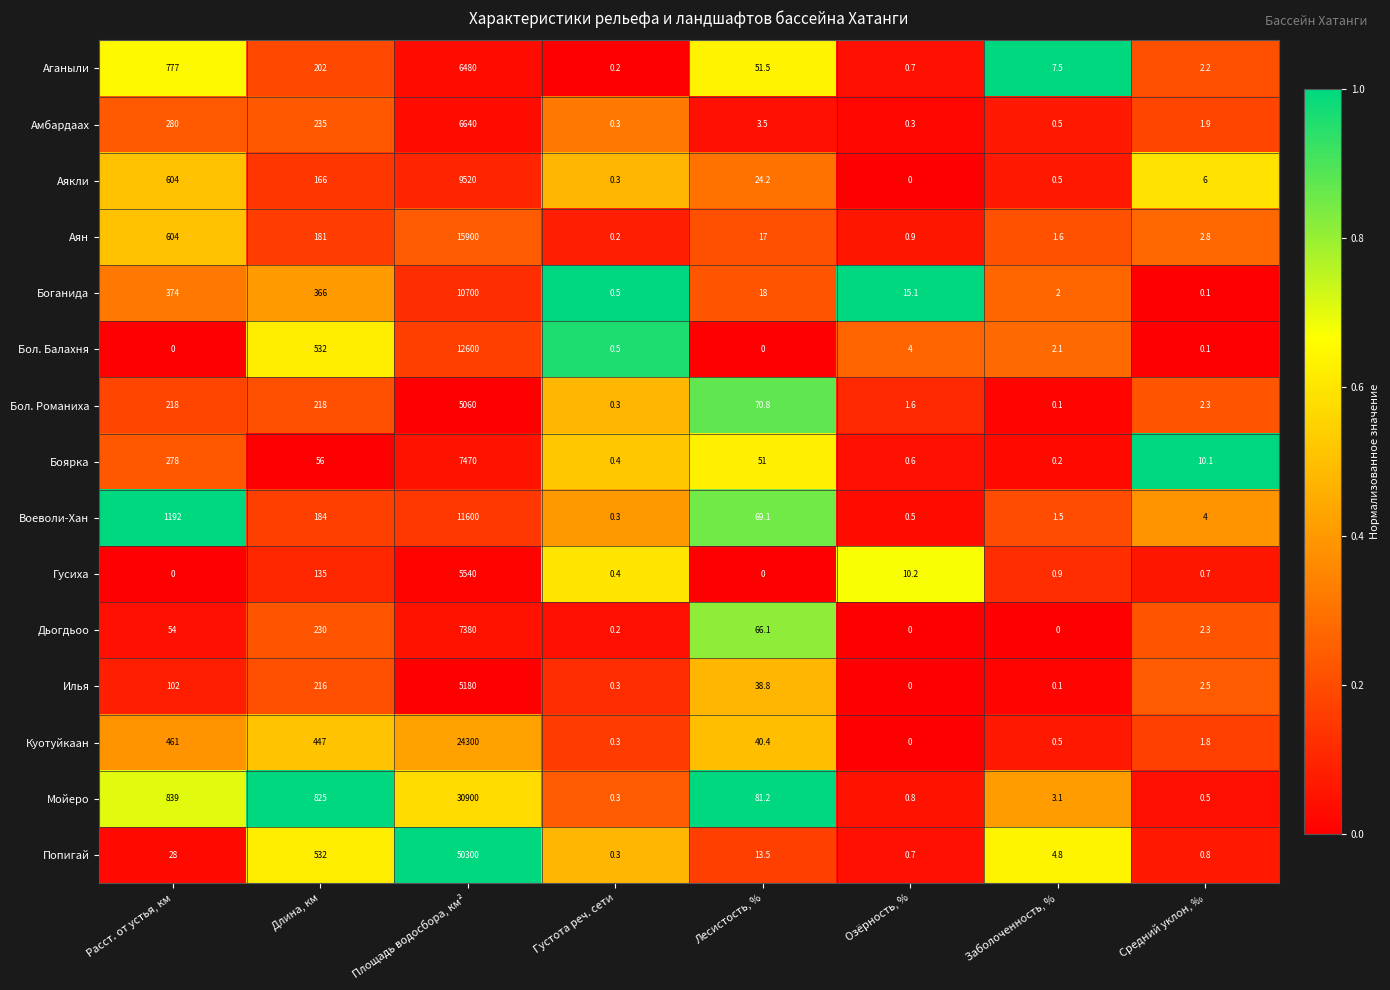

What is the difference between the maximum and minimum values in the Куотуйкаан series?

24300.0